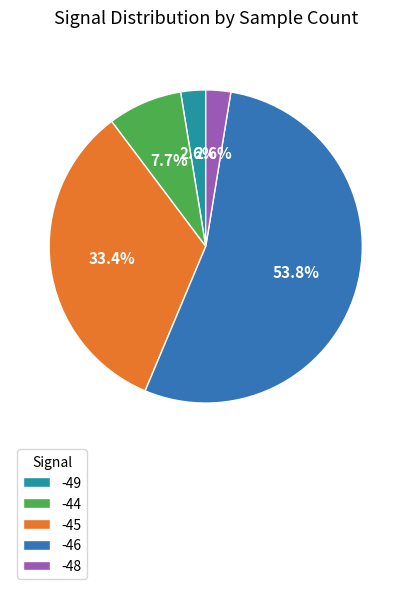

How many segments does this pie chart have?

5